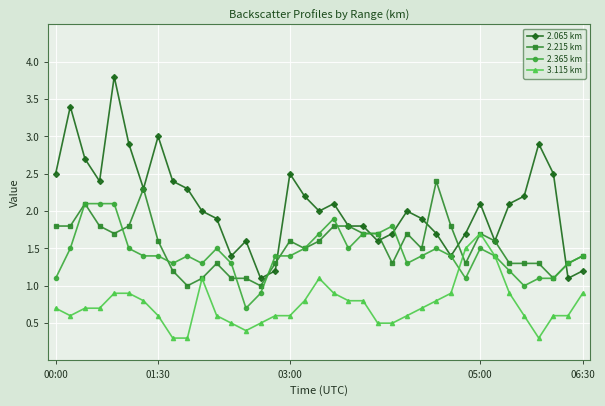

Which series has the largest total across all categories?

2.065 km